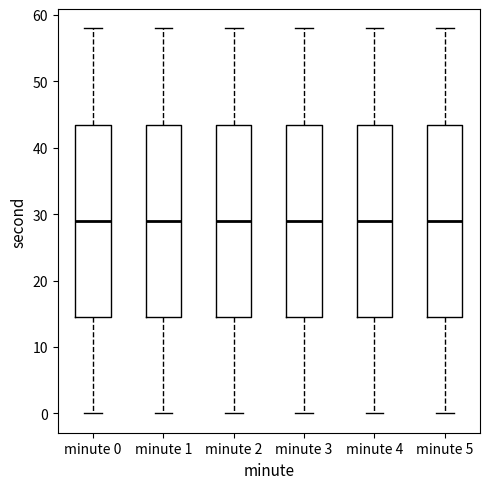

Reading left to right, transcribe this box plot: for each box, give where its median line is, the range the box spans, and where its two whiskers end, as read against the y-axis. The values are not printed on the chart, so give them approximately, as read against the axis.

minute 0: median 29, box 15 to 44, whiskers 0 to 58
minute 1: median 29, box 15 to 44, whiskers 0 to 58
minute 2: median 29, box 15 to 44, whiskers 0 to 58
minute 3: median 29, box 15 to 44, whiskers 0 to 58
minute 4: median 29, box 15 to 44, whiskers 0 to 58
minute 5: median 29, box 15 to 44, whiskers 0 to 58